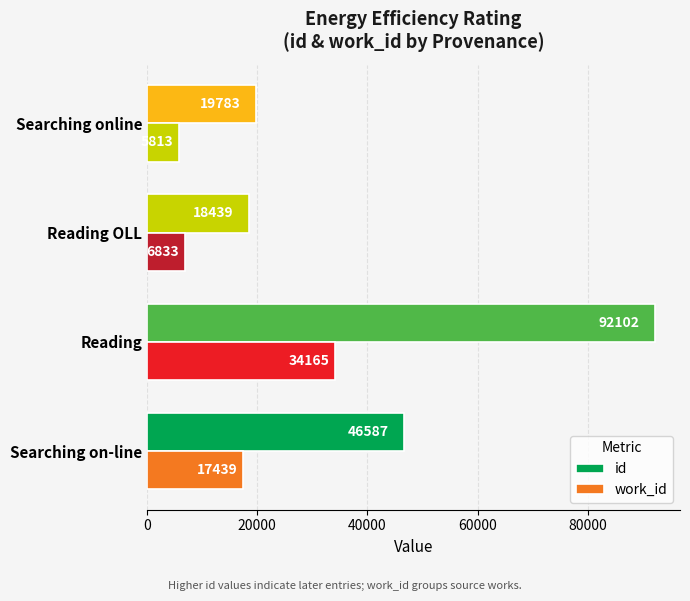

How many data points in id are less than 46587?

2